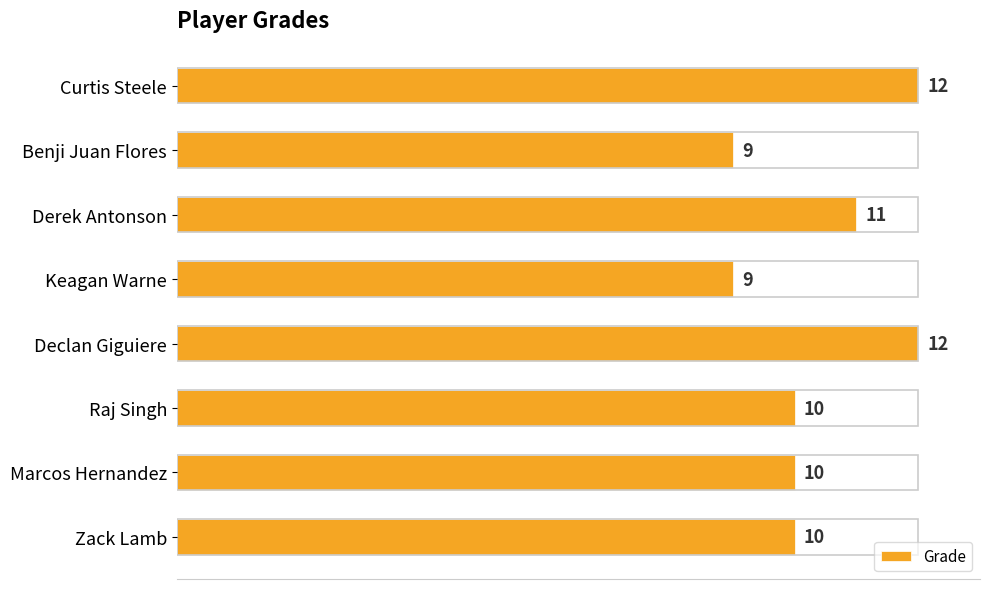

The value at Marcos Hernandez is 13. True or false?

False